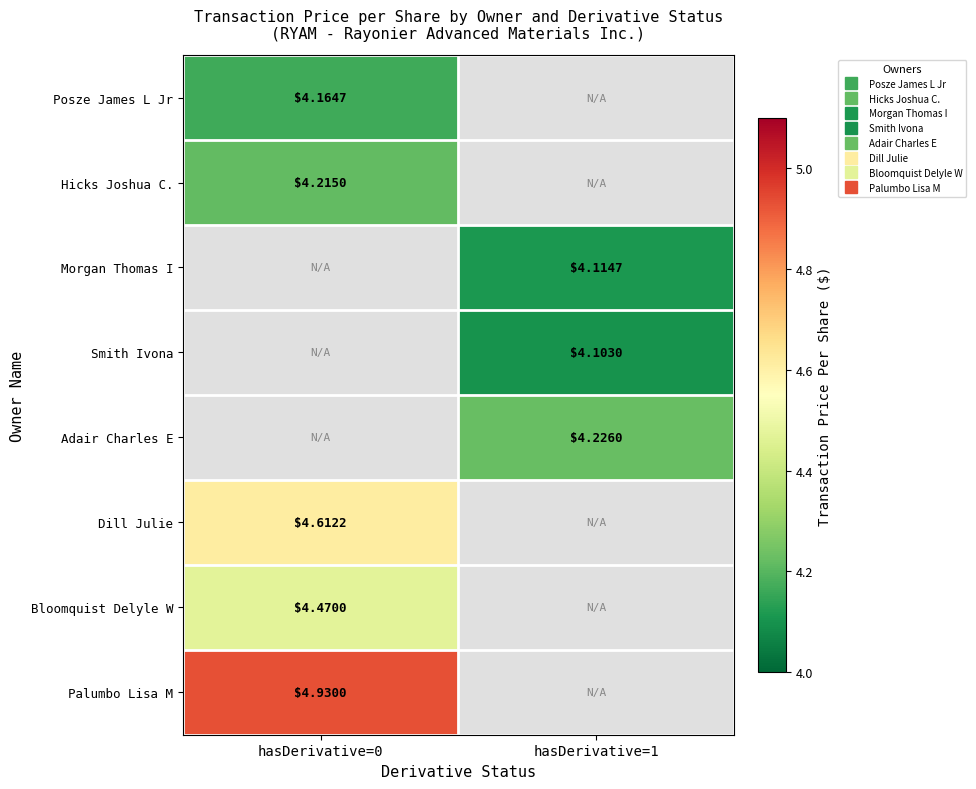

Rank the categories by Smith Ivona value from lowest to highest.

hasDerivative=0, hasDerivative=1